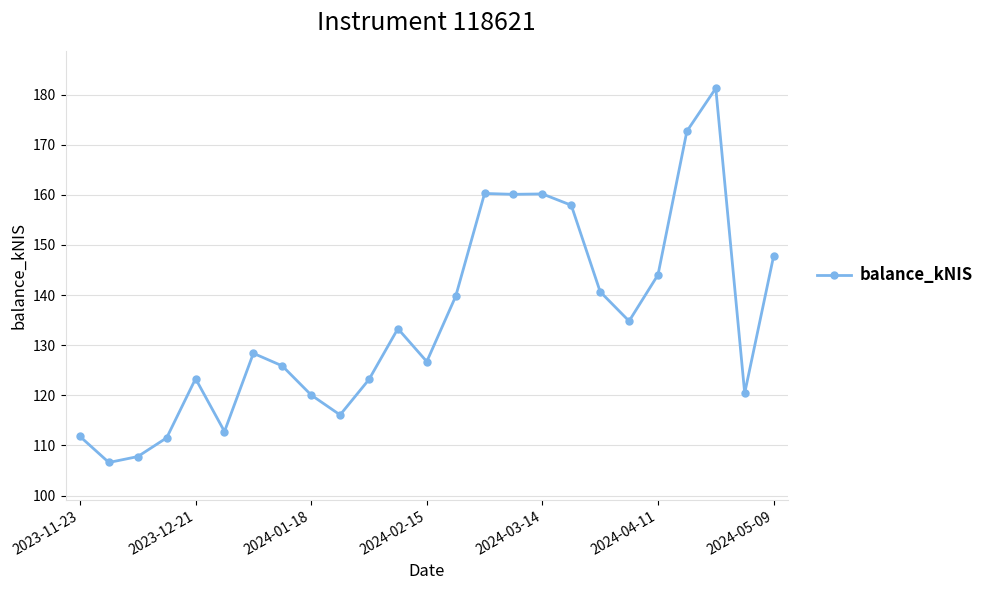

What is the value of the 3rd point from the left?

107.8